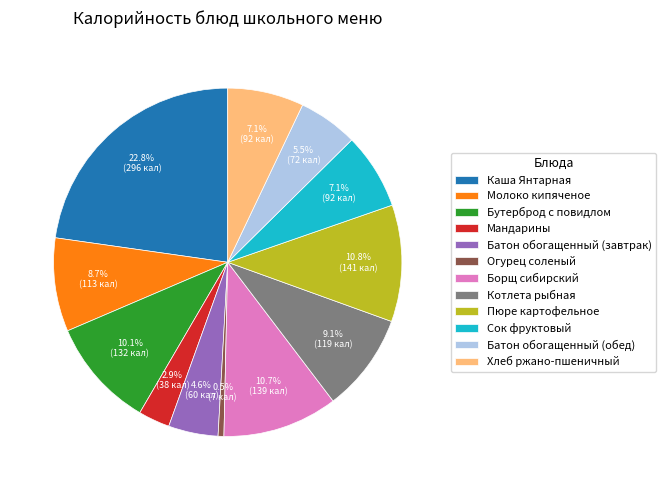

How many slices are in this pie chart?

12